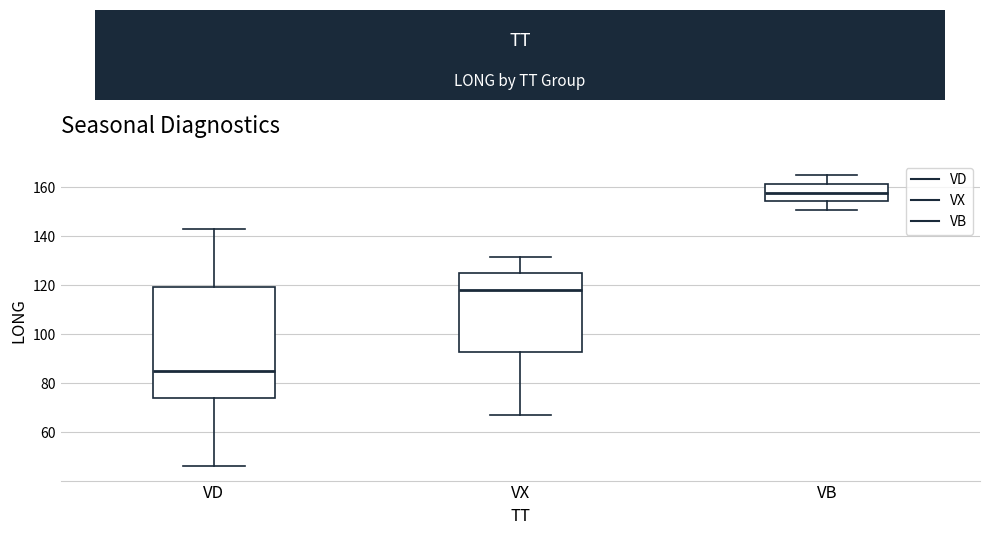

Which box has the lowest median line?

VD